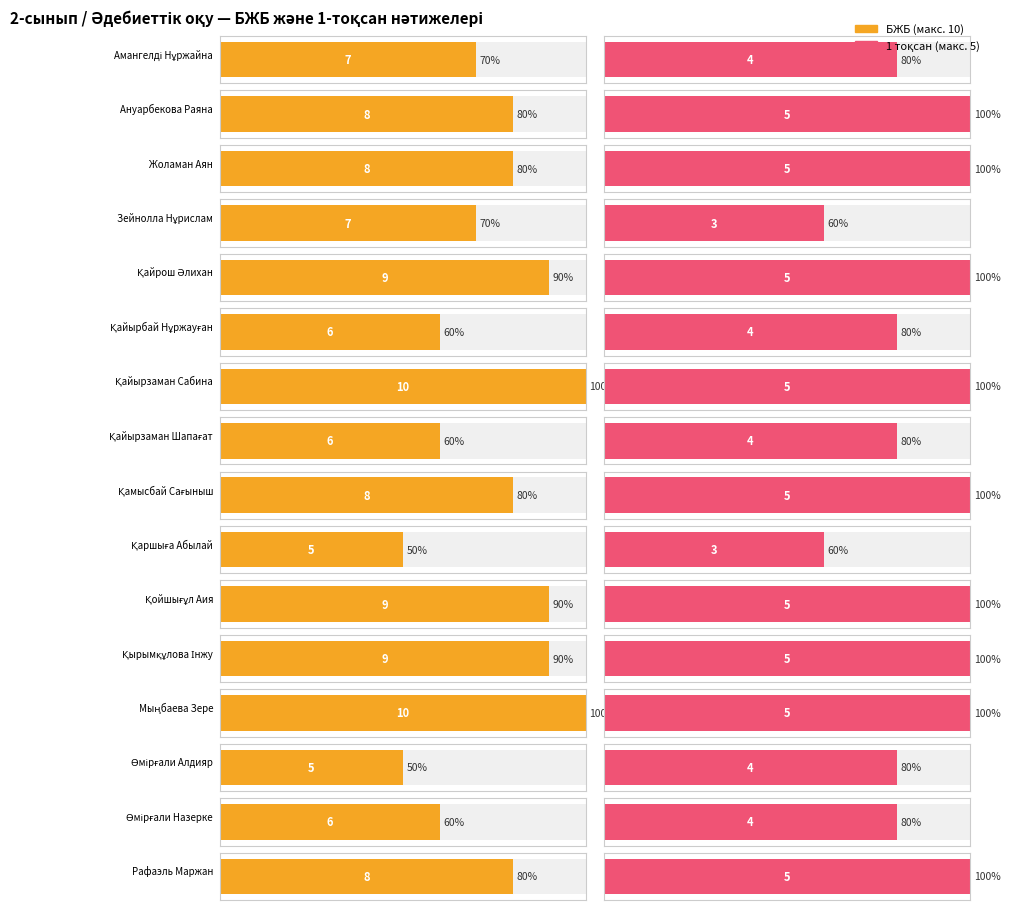

Reading left to right, list all the values displayed in this chart.

БЖБ (col_28): 7	8	8	7	9	6	10	6	8	5	9	9	10	5	6	8
1 тқс (col_31): 4	5	5	3	5	4	5	4	5	3	5	5	5	4	4	5